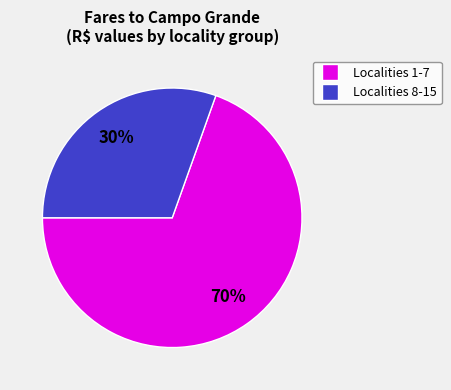

Does any single category account for the majority?

Yes